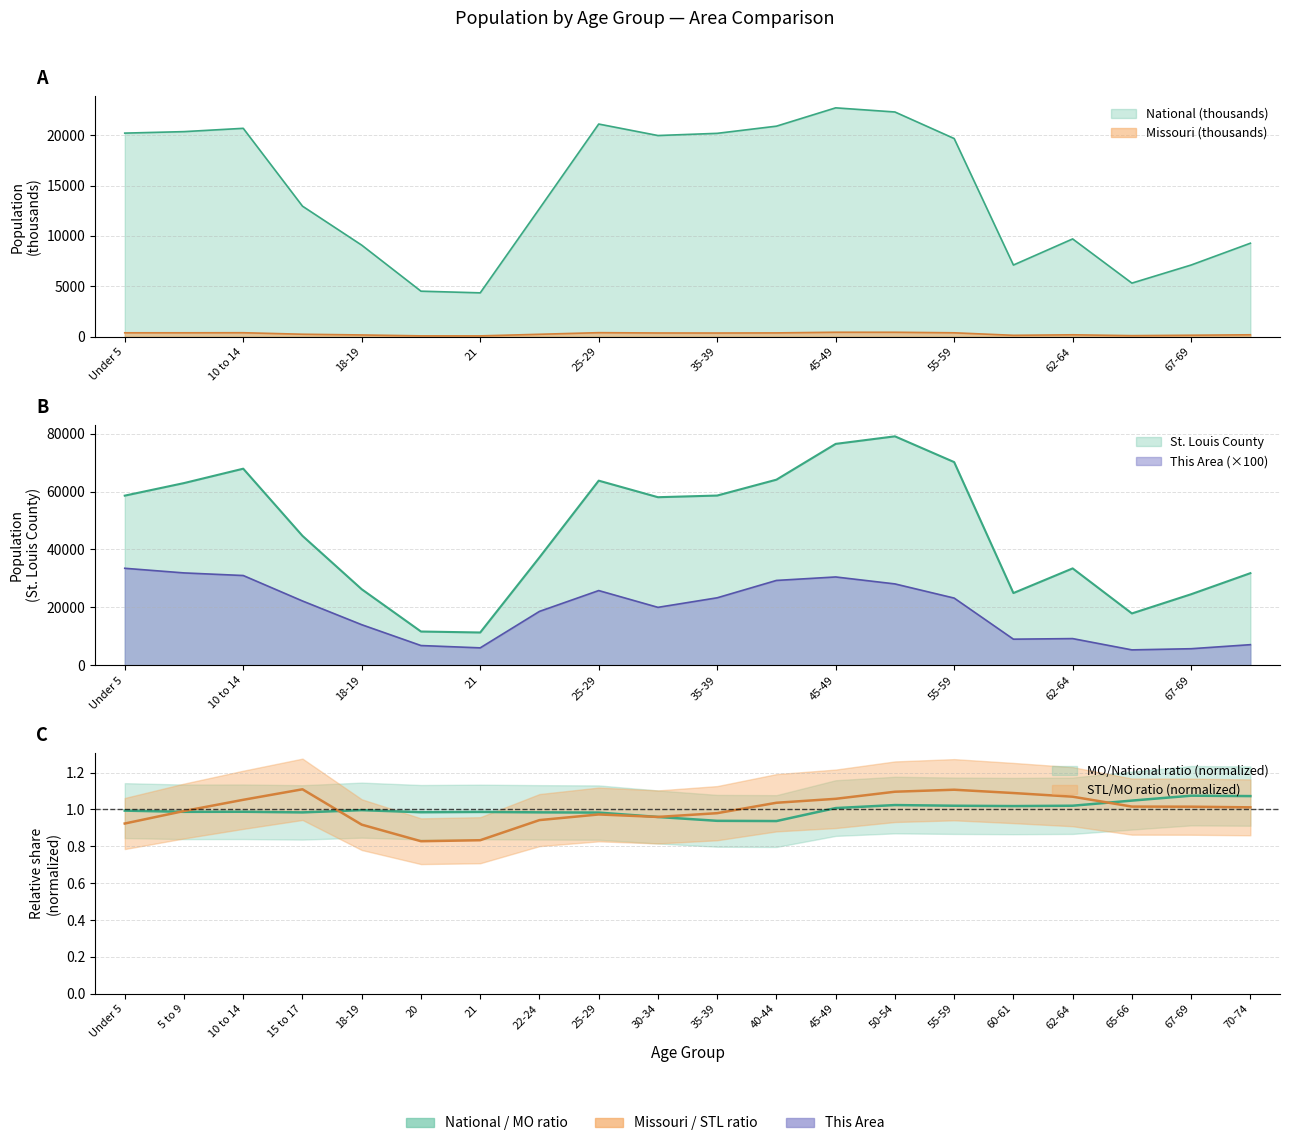

Is it true that National equals 19962.1 at 30-34?

True